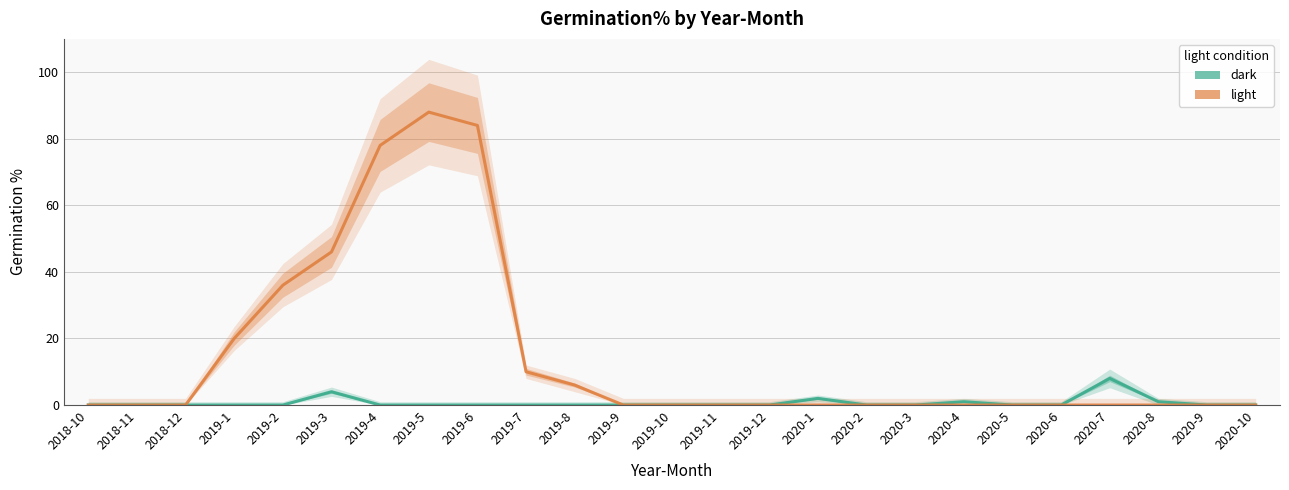

Where is the first local maximum for light?

2019-5